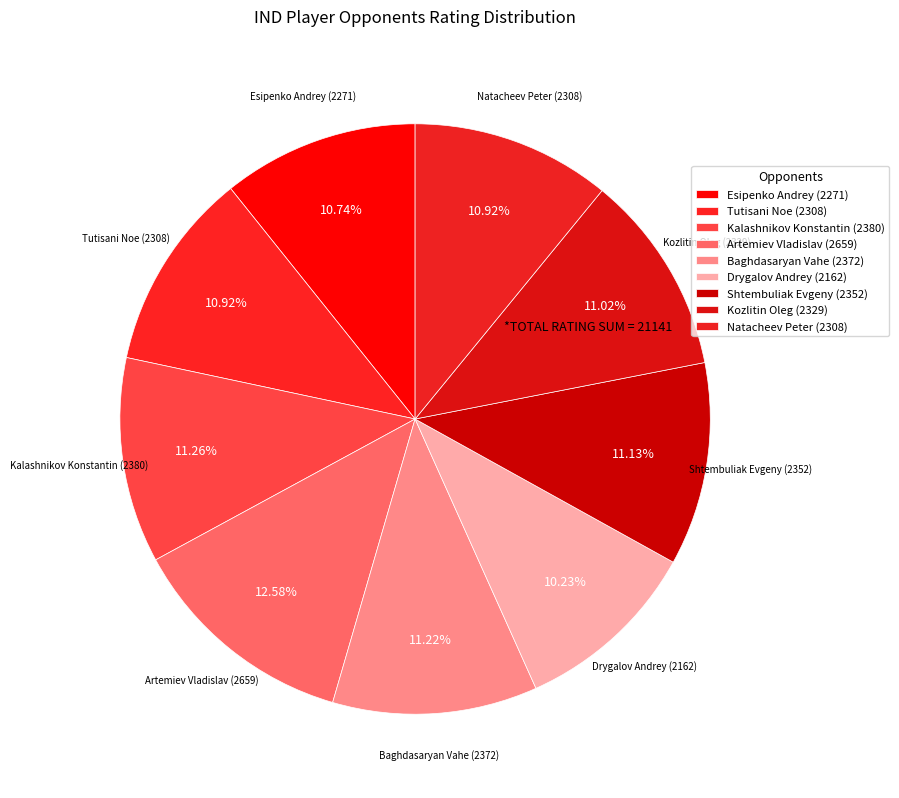

How many segments does this pie chart have?

9